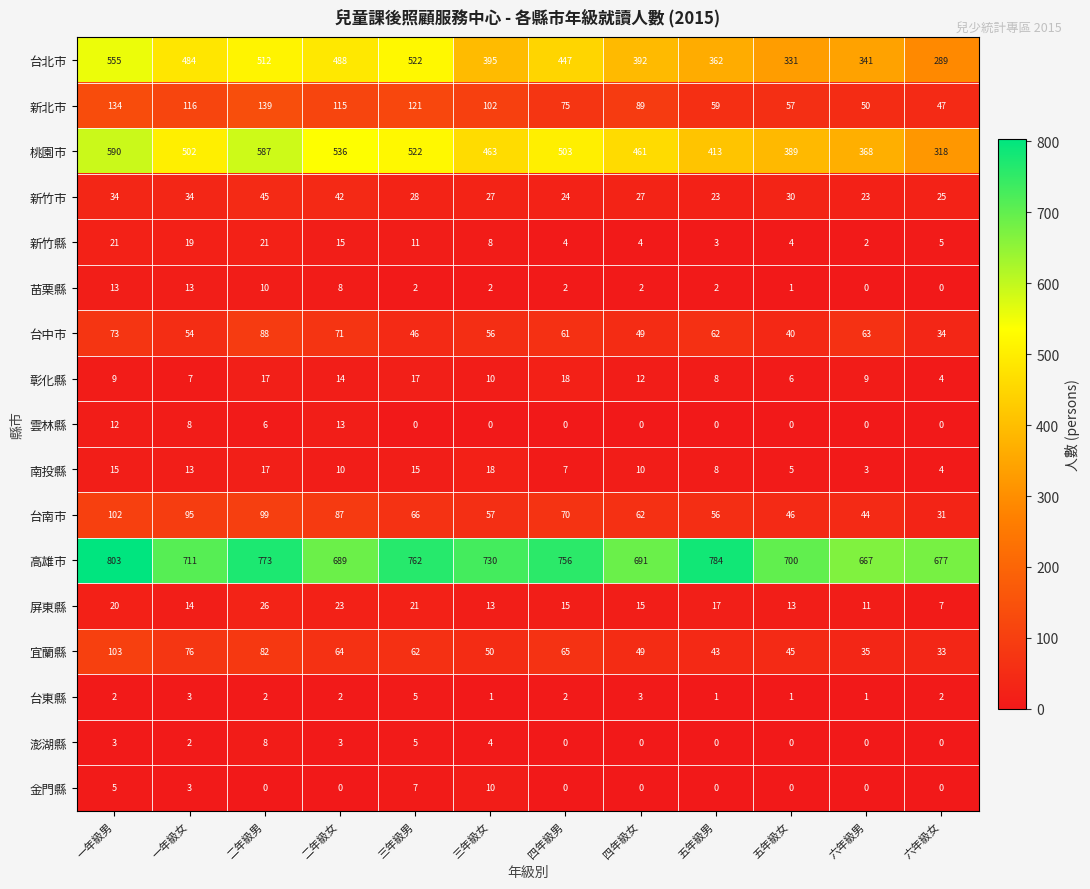

At how many categories does at least one series exceed 613?

12